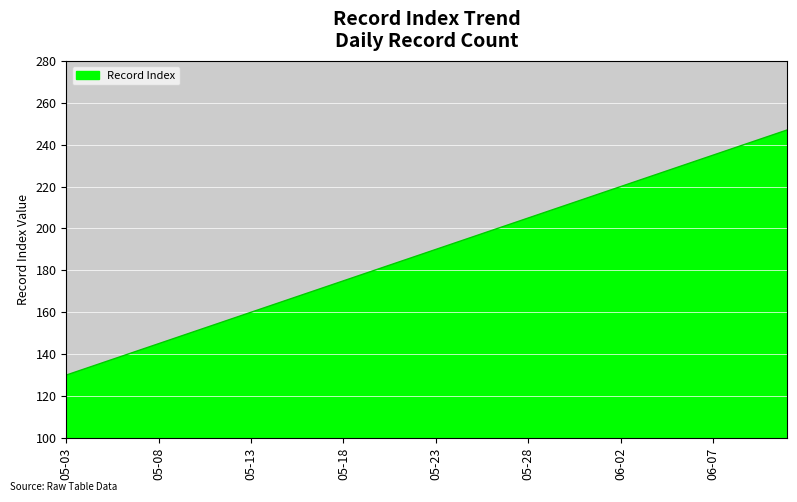

What is the smallest value displayed?

130